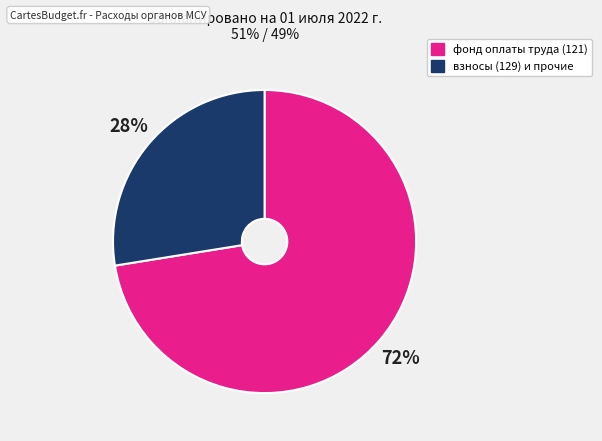

Is it true that взносы (129) и прочие is 28% of the pie?

True